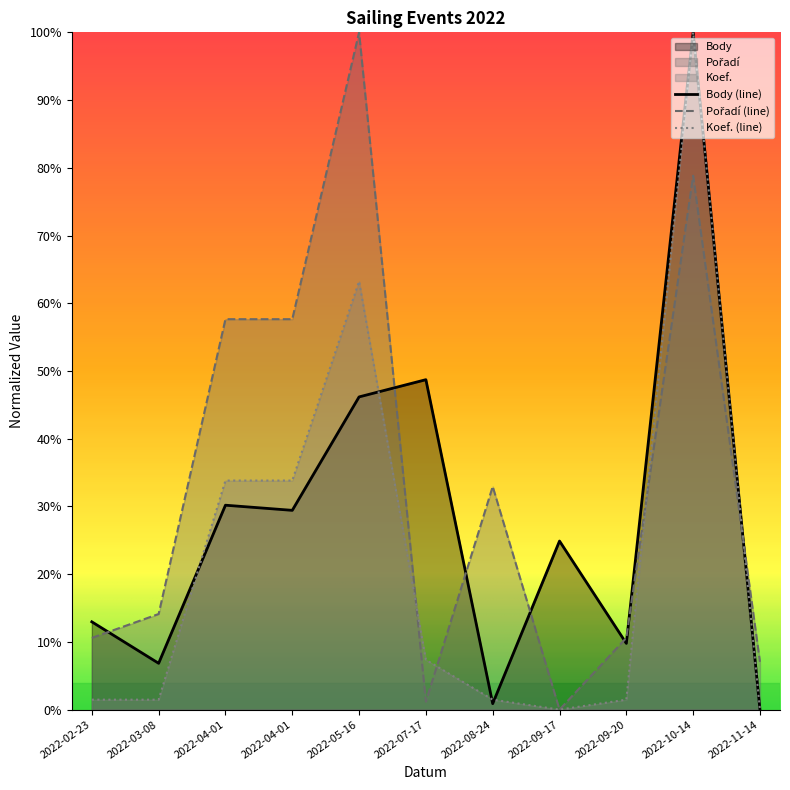

The Koef. series shows 0.1 at 2022-04-01. True or false?

False